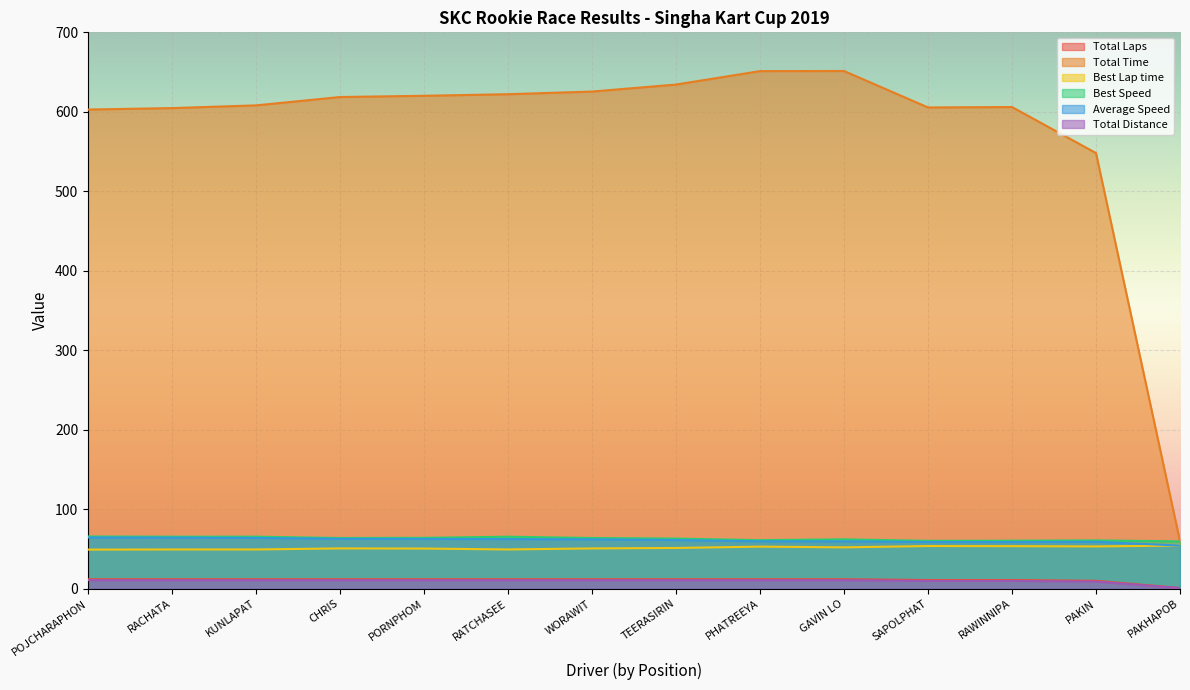

Reading left to right, list all the values displayed in this chart.

Total Laps: POJCHARAPHON=12.0	RACHATA=12.0	KUNLAPAT=12.0	CHRIS=12.0	PORNPHOM=12.0	RATCHASEE=12.0	WORAWIT=12.0	TEERASIRIN=12.0	PHATREEYA=12.0	GAVIN LO=12.0	SAPOLPHAT=11.0	RAWINNIPA=11.0	PAKIN=10.0	PAKHAPOB=1.0
Total Time: POJCHARAPHON=602.9	RACHATA=604.7	KUNLAPAT=608.1	CHRIS=618.6	PORNPHOM=620.2	RATCHASEE=622.2	WORAWIT=625.5	TEERASIRIN=634.3	PHATREEYA=651.2	GAVIN LO=651.4	SAPOLPHAT=605.5	RAWINNIPA=606.0	PAKIN=548.1	PAKHAPOB=59.7
Best Lap time: POJCHARAPHON=49.3	RACHATA=49.4	KUNLAPAT=49.5	CHRIS=50.8	PORNPHOM=50.6	RATCHASEE=49.5	WORAWIT=50.8	TEERASIRIN=51.3	PHATREEYA=53.0	GAVIN LO=52.1	SAPOLPHAT=53.8	RAWINNIPA=53.6	PAKIN=53.3	PAKHAPOB=54.3
Best Speed: POJCHARAPHON=65.8	RACHATA=65.5	KUNLAPAT=65.5	CHRIS=63.8	PORNPHOM=64.1	RATCHASEE=65.5	WORAWIT=63.8	TEERASIRIN=63.1	PHATREEYA=61.1	GAVIN LO=62.2	SAPOLPHAT=60.3	RAWINNIPA=60.5	PAKIN=60.8	PAKHAPOB=59.6
Average Speed: POJCHARAPHON=64.5	RACHATA=64.3	KUNLAPAT=63.9	CHRIS=62.8	PORNPHOM=62.7	RATCHASEE=62.5	WORAWIT=62.2	TEERASIRIN=61.3	PHATREEYA=59.7	GAVIN LO=59.7	SAPOLPHAT=58.9	RAWINNIPA=58.8	PAKIN=59.1	PAKHAPOB=54.3
Total Distance: POJCHARAPHON=10.8	RACHATA=10.8	KUNLAPAT=10.8	CHRIS=10.8	PORNPHOM=10.8	RATCHASEE=10.8	WORAWIT=10.8	TEERASIRIN=10.8	PHATREEYA=10.8	GAVIN LO=10.8	SAPOLPHAT=9.9	RAWINNIPA=9.9	PAKIN=9.0	PAKHAPOB=0.9